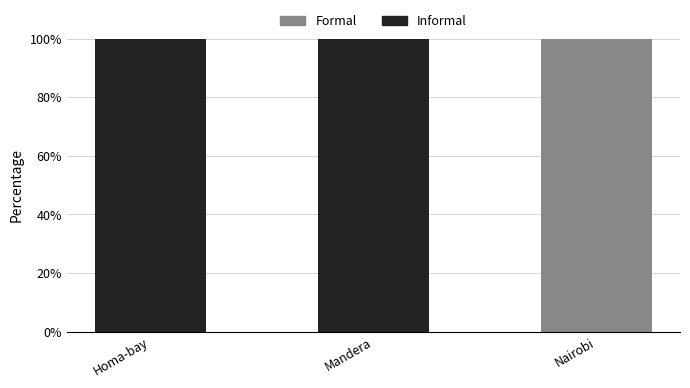

What is the total value across all series at Homa-bay?

100